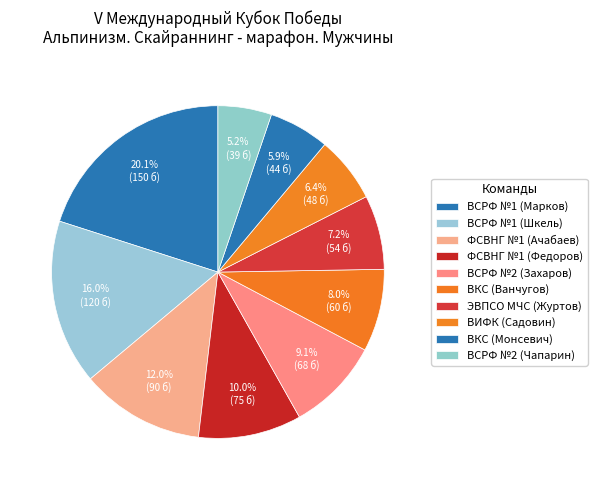

How many slices are in this pie chart?

10